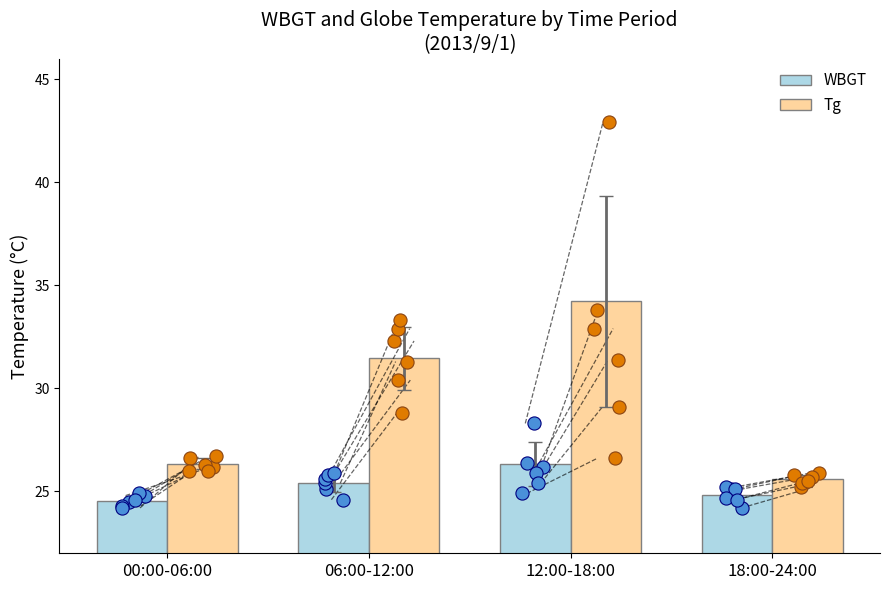

At how many categories does at least one series exceed 32?

1